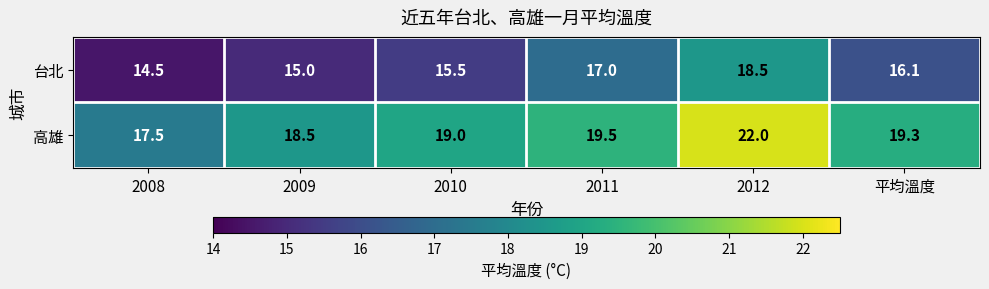

What is the approximate value of 高雄 at 2012?

22.0